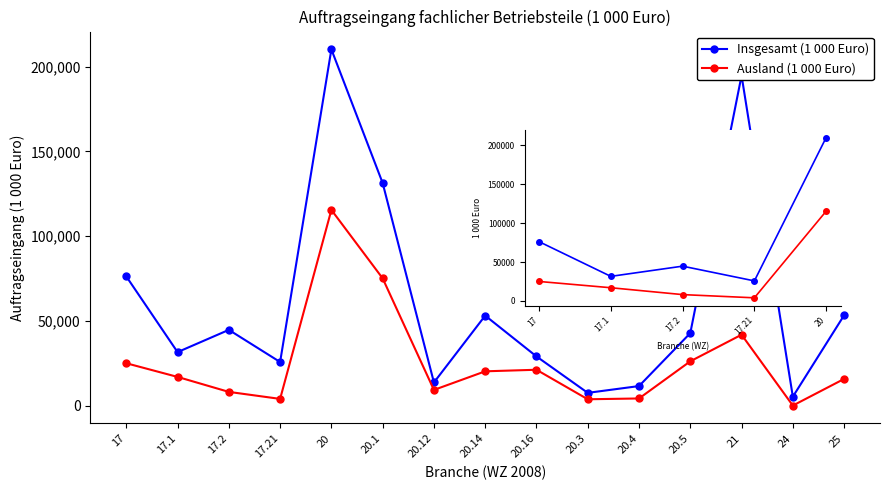

Rank the series by their maximum value, from highest to lowest.

Insgesamt (1 000 Euro), Ausland (1 000 Euro)